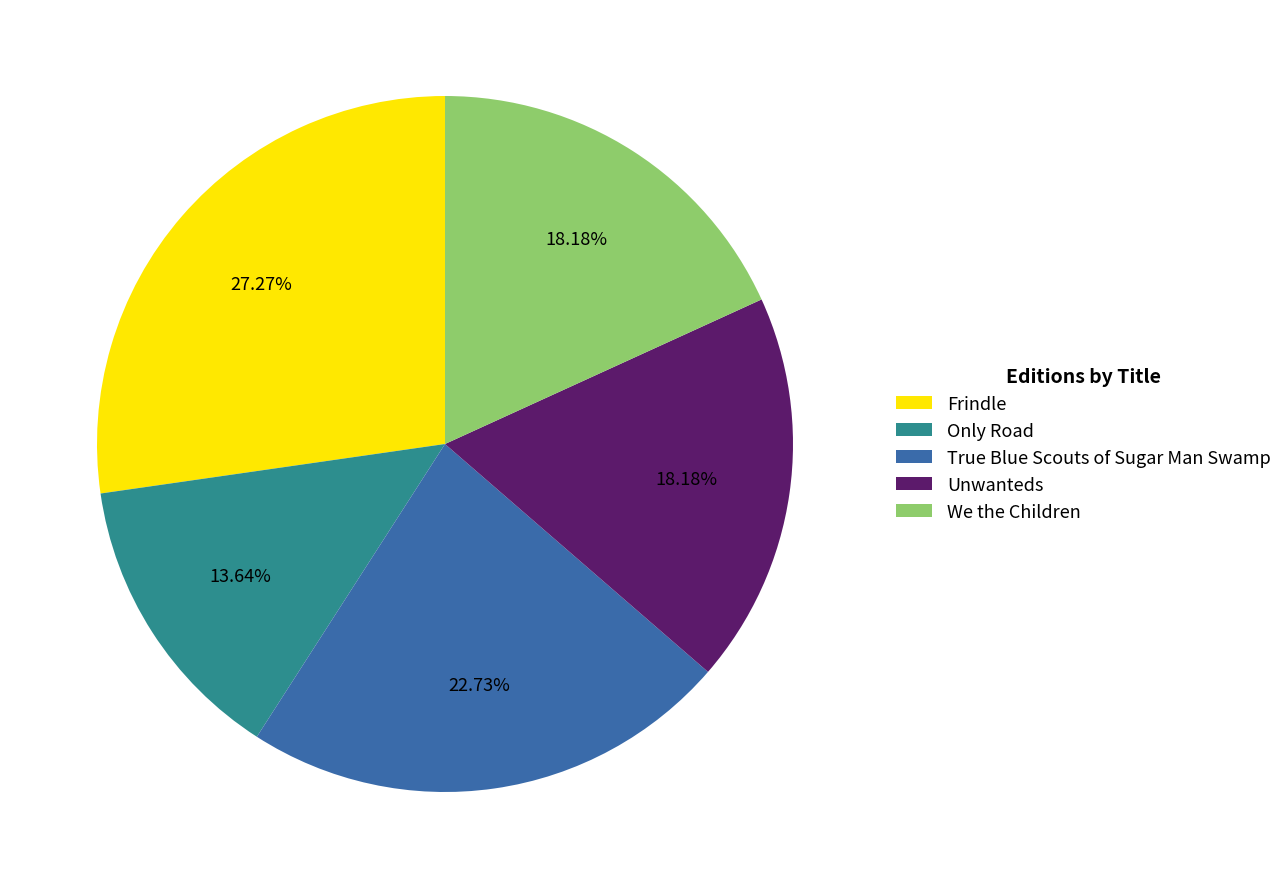

To the nearest percent, what is the difference between the Only Road and True Blue Scouts of Sugar Man Swamp slice percentages?

9%